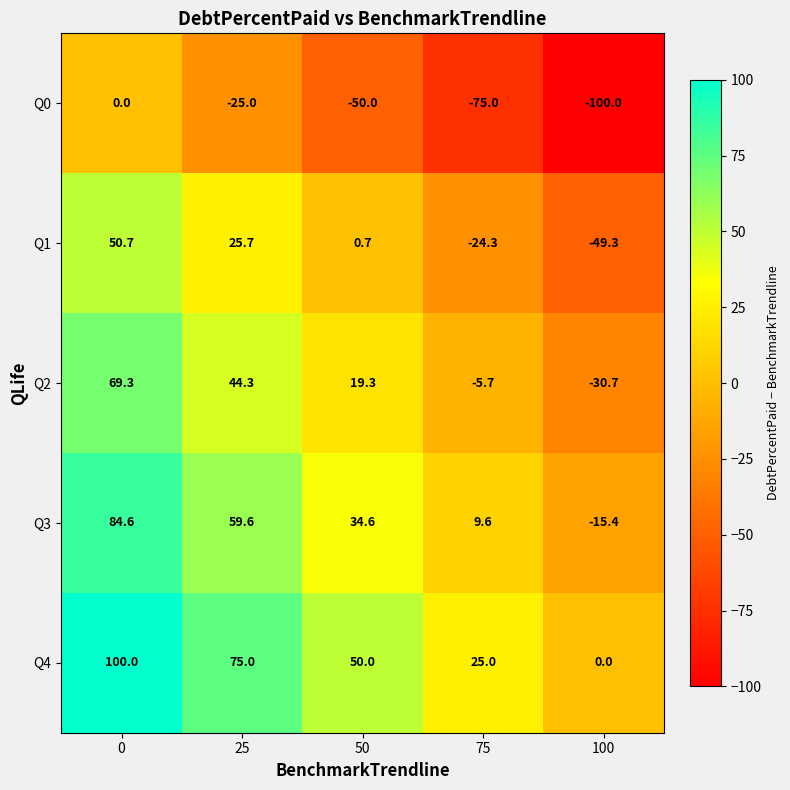

What is the difference between the maximum and minimum values in the Q0 series?

100.0